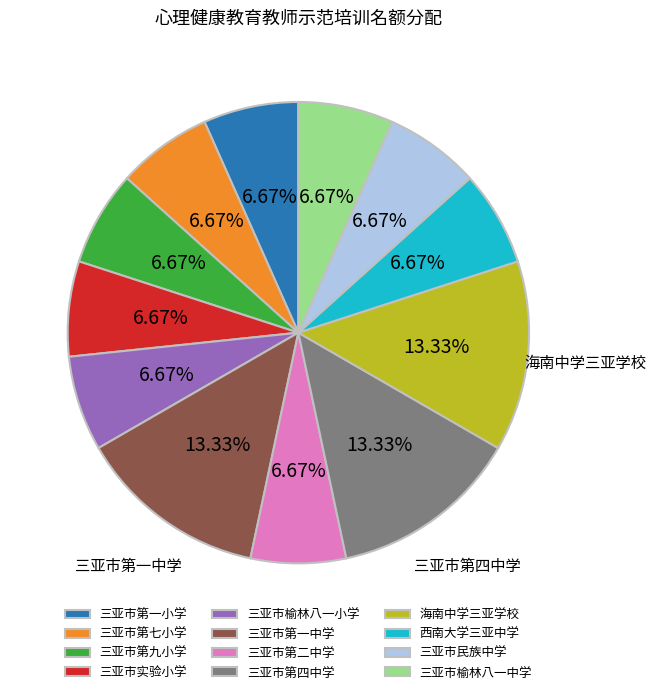

The 海南中学三亚学校 slice represents 13% of the pie. True or false?

True